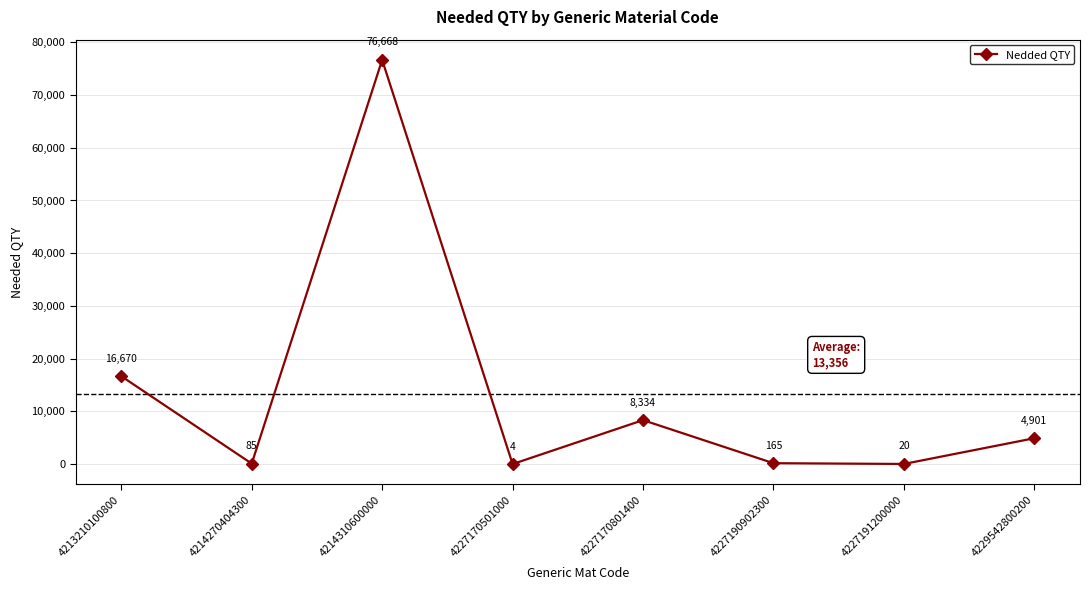

Rank the categories by value from lowest to highest.

4227170501000, 4227191200000, 4214270404300, 4227190902300, 4229542800200, 4227170801400, 4213210100800, 4214310600000